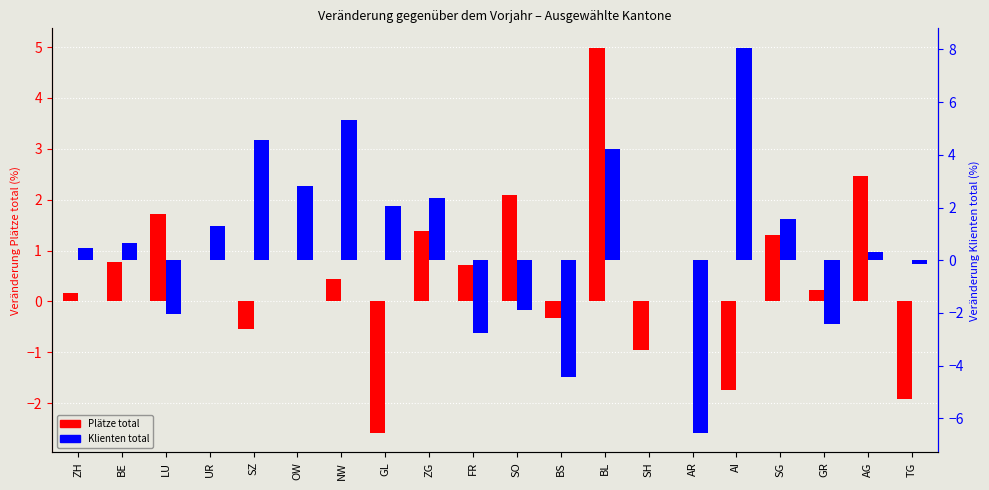

Is it true that Klienten total equals 2.8 at OW?

True